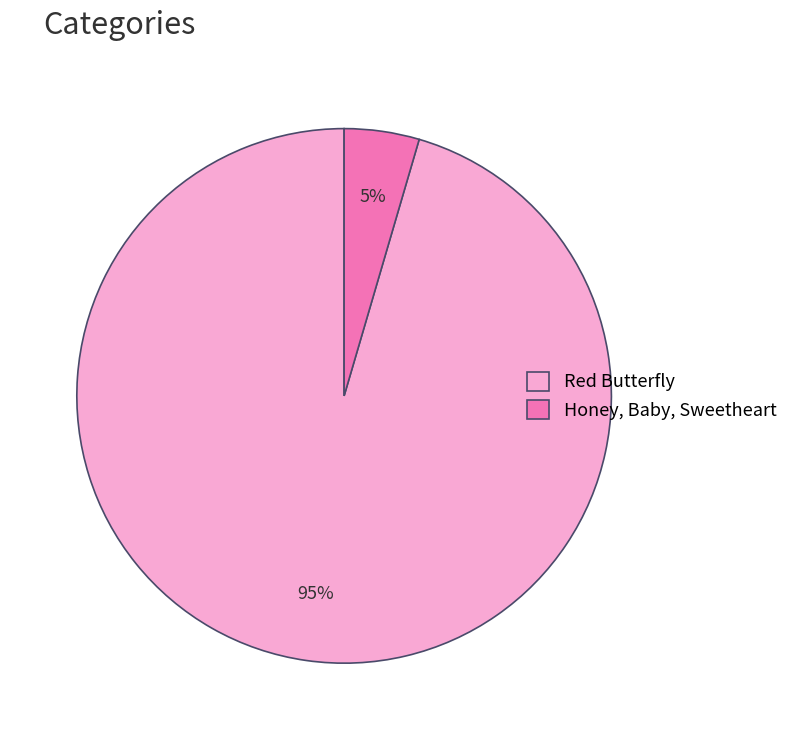

Combined, do Red Butterfly and Honey, Baby, Sweetheart account for over 50%?

Yes